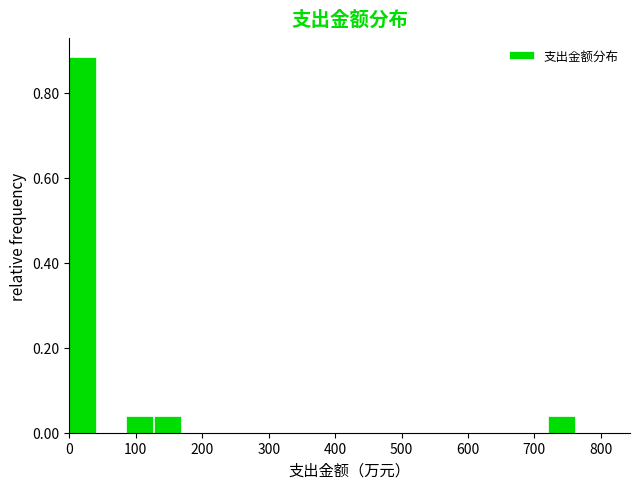

How tall is the bar that spans 130 to 170 on the x-axis? Neither the bar edges nor the heights are printed on the chart, so give them approximately, as read against the axes.

0.04